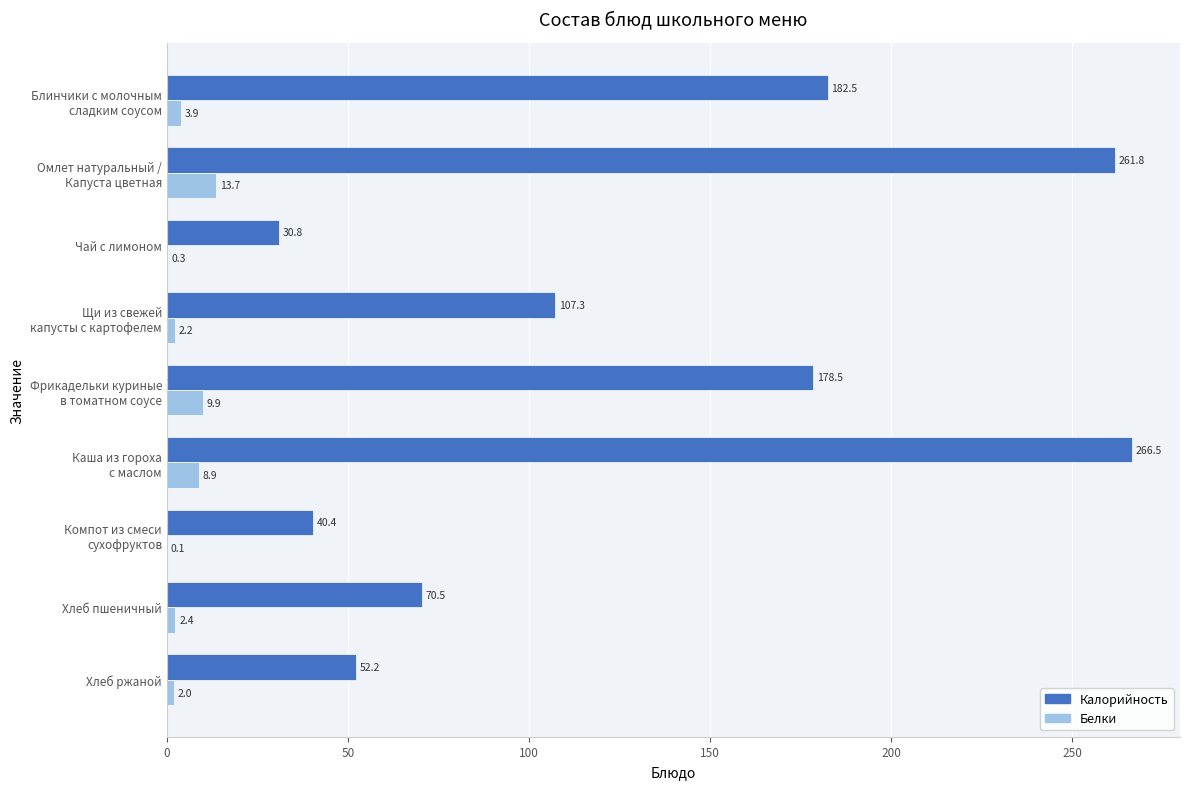

What is the maximum value for Калорийность?

266.5